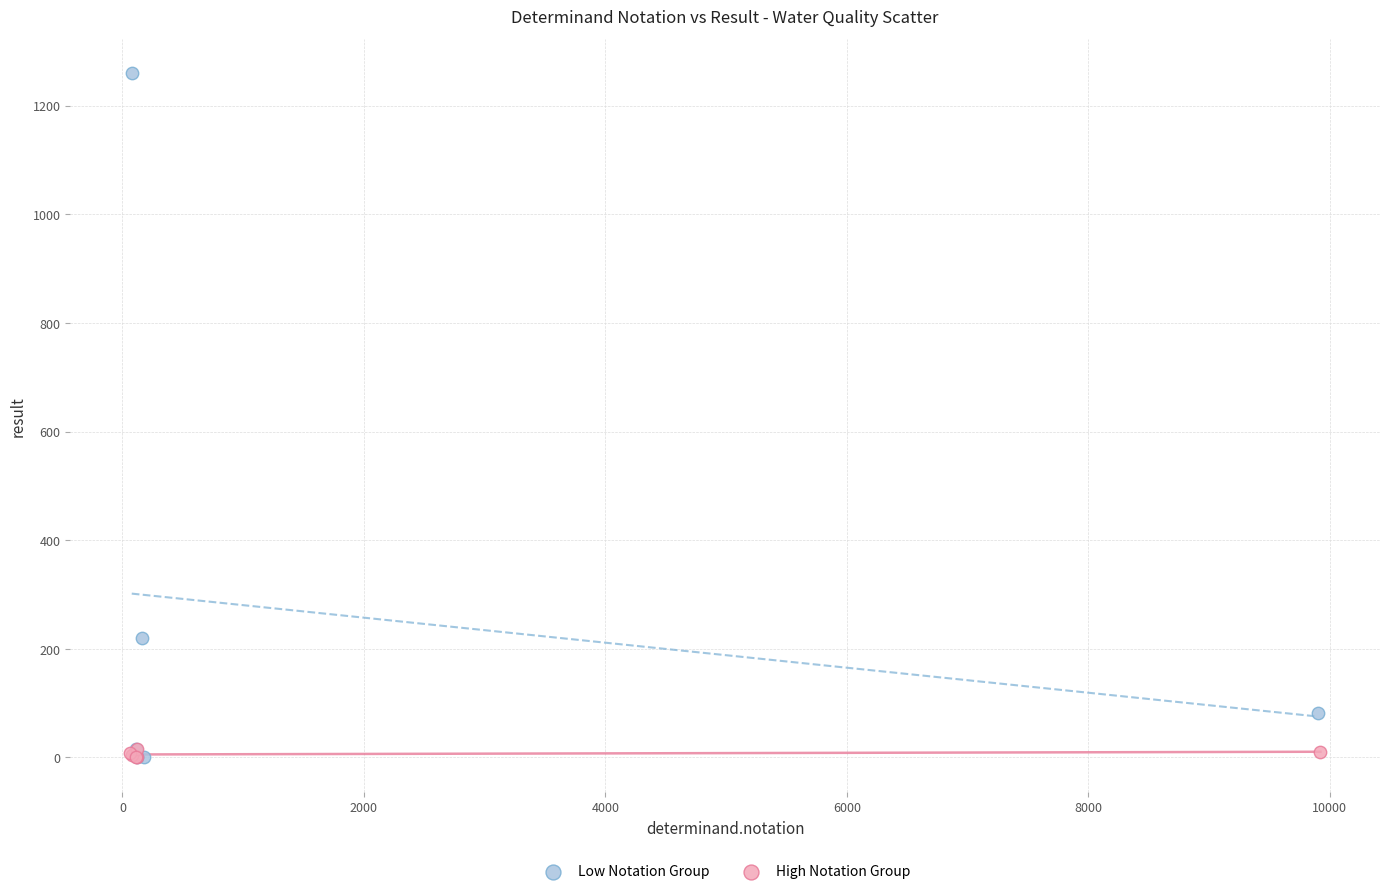

Which series contains the highest Y value?

Low Notation Group